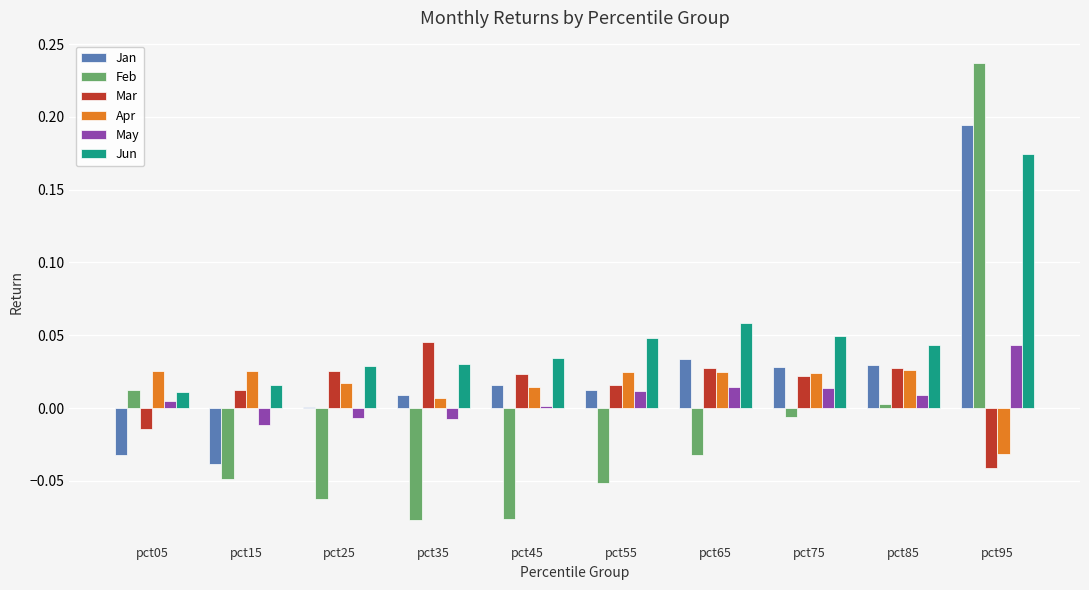

Which series has the largest range (max minus min)?

Feb